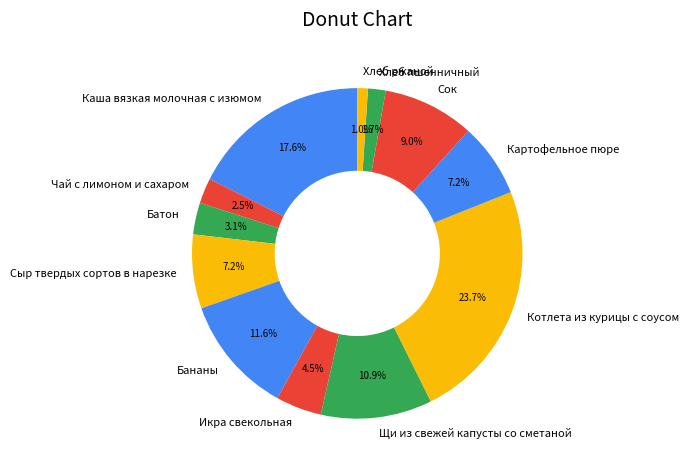

To the nearest percent, what is the combined percentage of Бананы and Чай с лимоном и сахаром?

14%